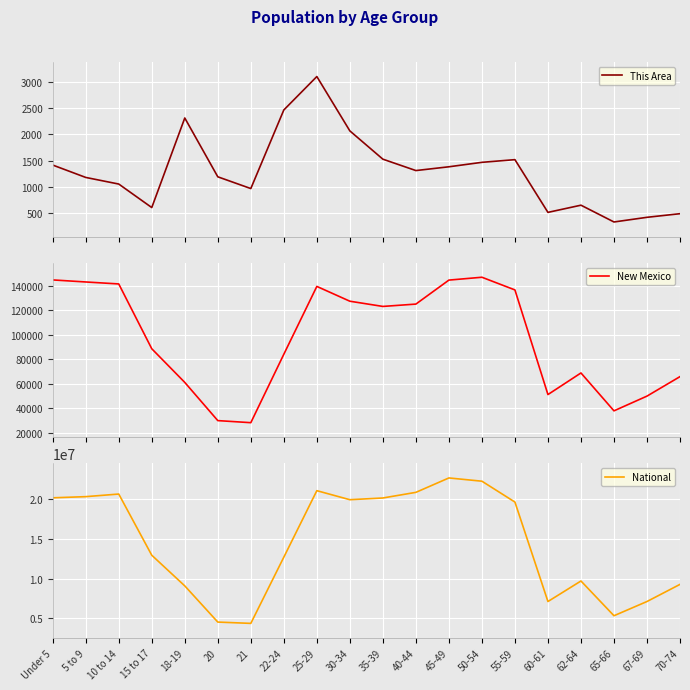

At which label is New Mexico closest to 87703?

15 to 17